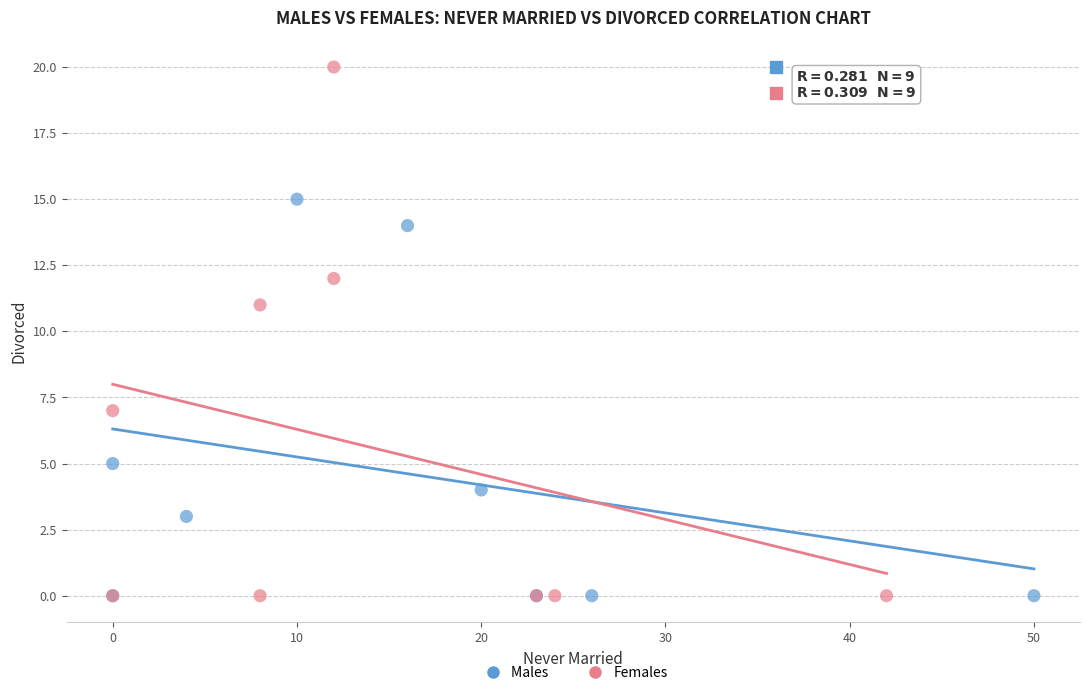

What are all the series names shown in the legend?

Males, Females